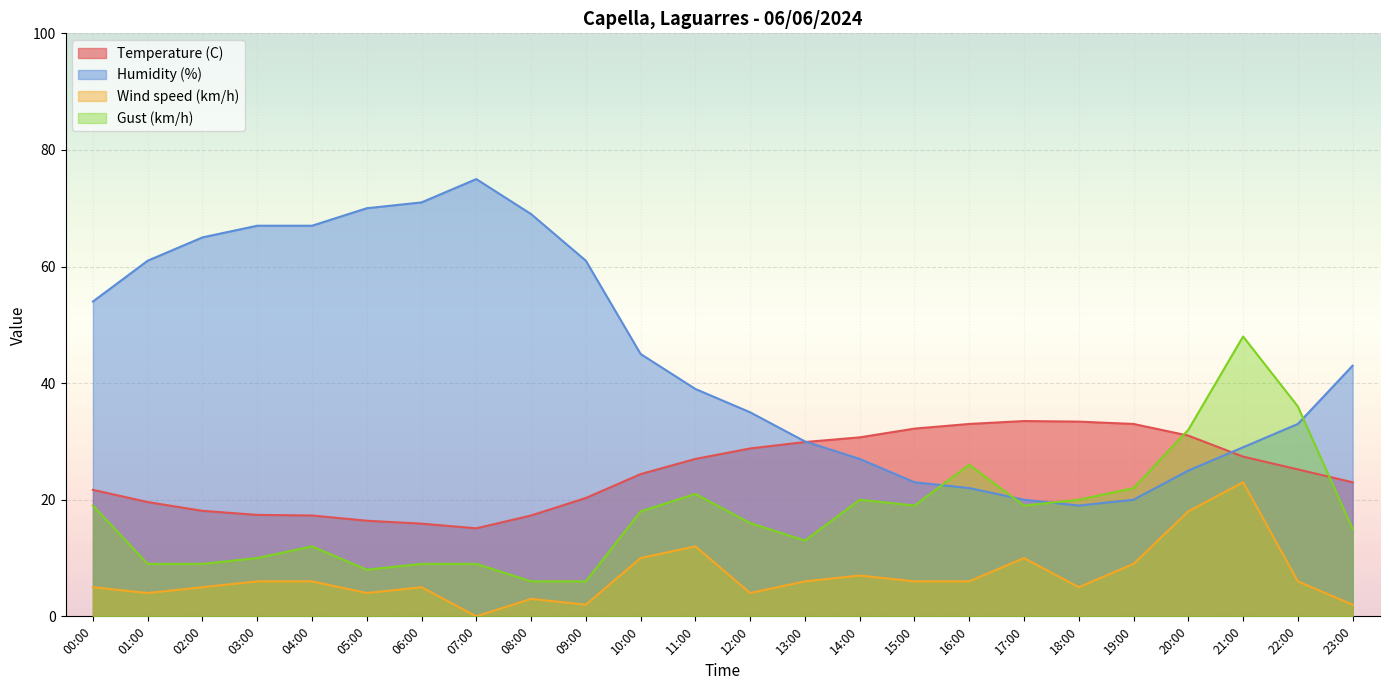

List the series in order of their peak value, lowest first.

Wind speed (km/h), Temperature (C), Gust (km/h), Humidity (%)